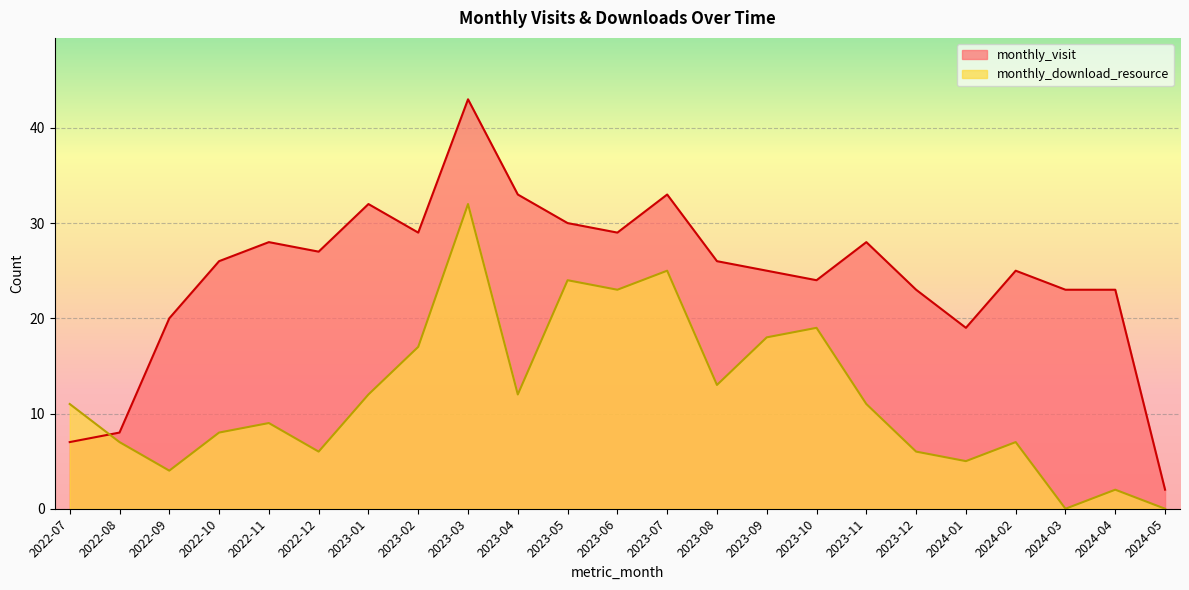

What is the label of the 21st point from the right?

2022-09